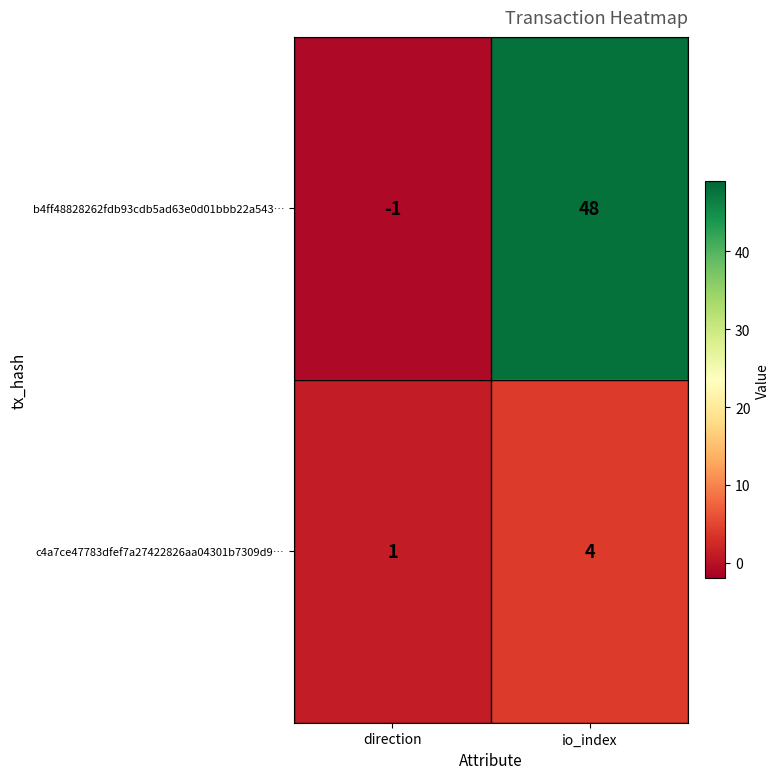

Reading left to right, transcribe all the data shown in this chart.

b4ff48828262fdb93cdb5ad63e0d01bbb22a543…: -1	48
c4a7ce47783dfef7a27422826aa04301b7309d9…: 1	4